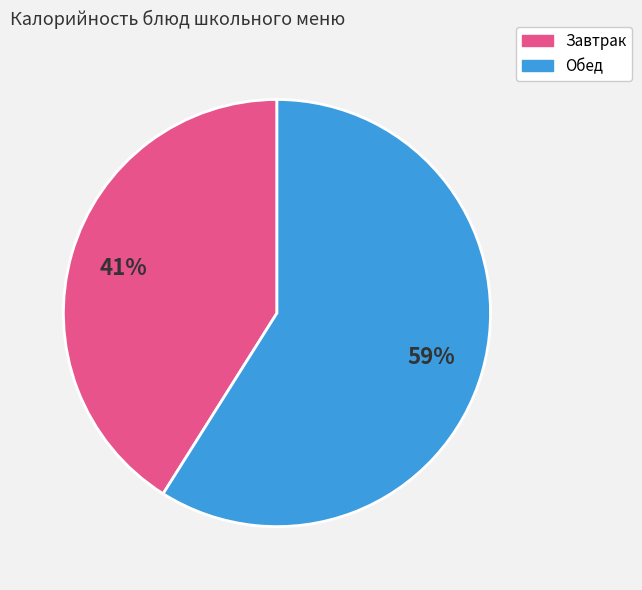

Which slice is the smallest?

Завтрак